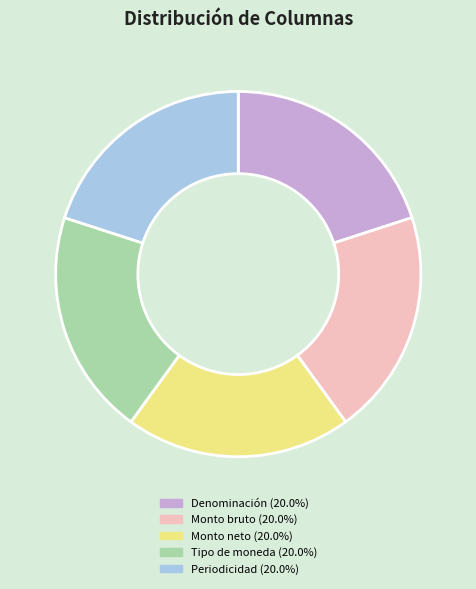

Combined, do Tipo de moneda (20.0%) and Periodicidad (20.0%) account for over 50%?

No